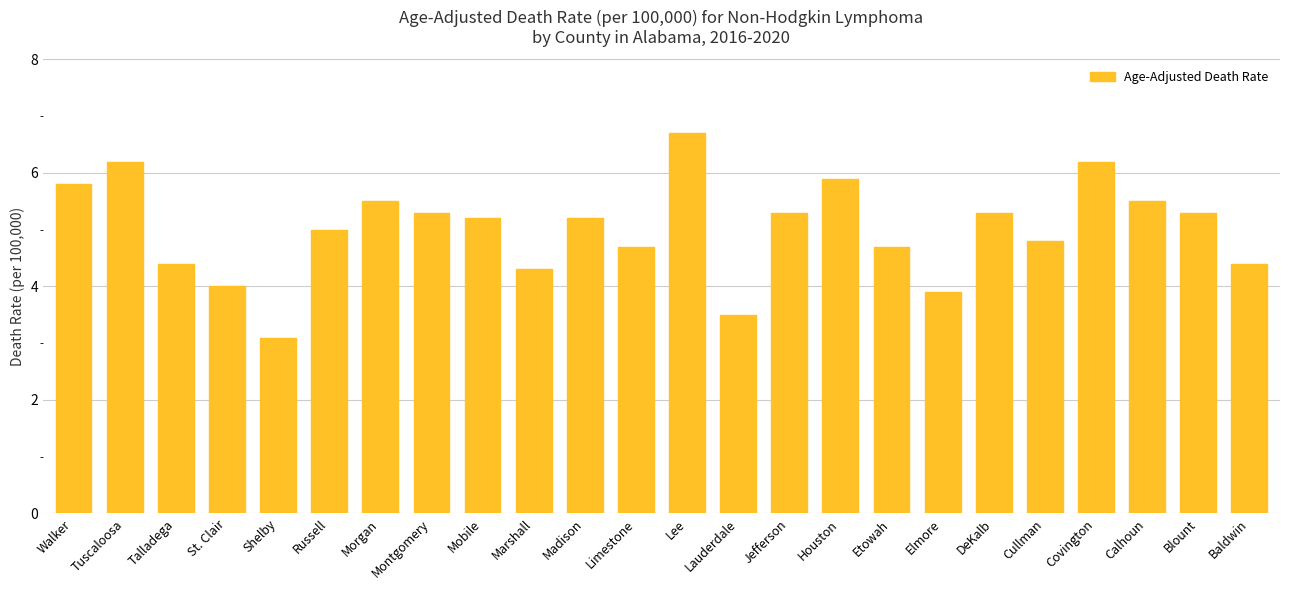

Reading left to right, extract all data points from this chart.

Walker=5.8	Tuscaloosa=6.2	Talladega=4.4	St. Clair=4.0	Shelby=3.1	Russell=5.0	Morgan=5.5	Montgomery=5.3	Mobile=5.2	Marshall=4.3	Madison=5.2	Limestone=4.7	Lee=6.7	Lauderdale=3.5	Jefferson=5.3	Houston=5.9	Etowah=4.7	Elmore=3.9	DeKalb=5.3	Cullman=4.8	Covington=6.2	Calhoun=5.5	Blount=5.3	Baldwin=4.4